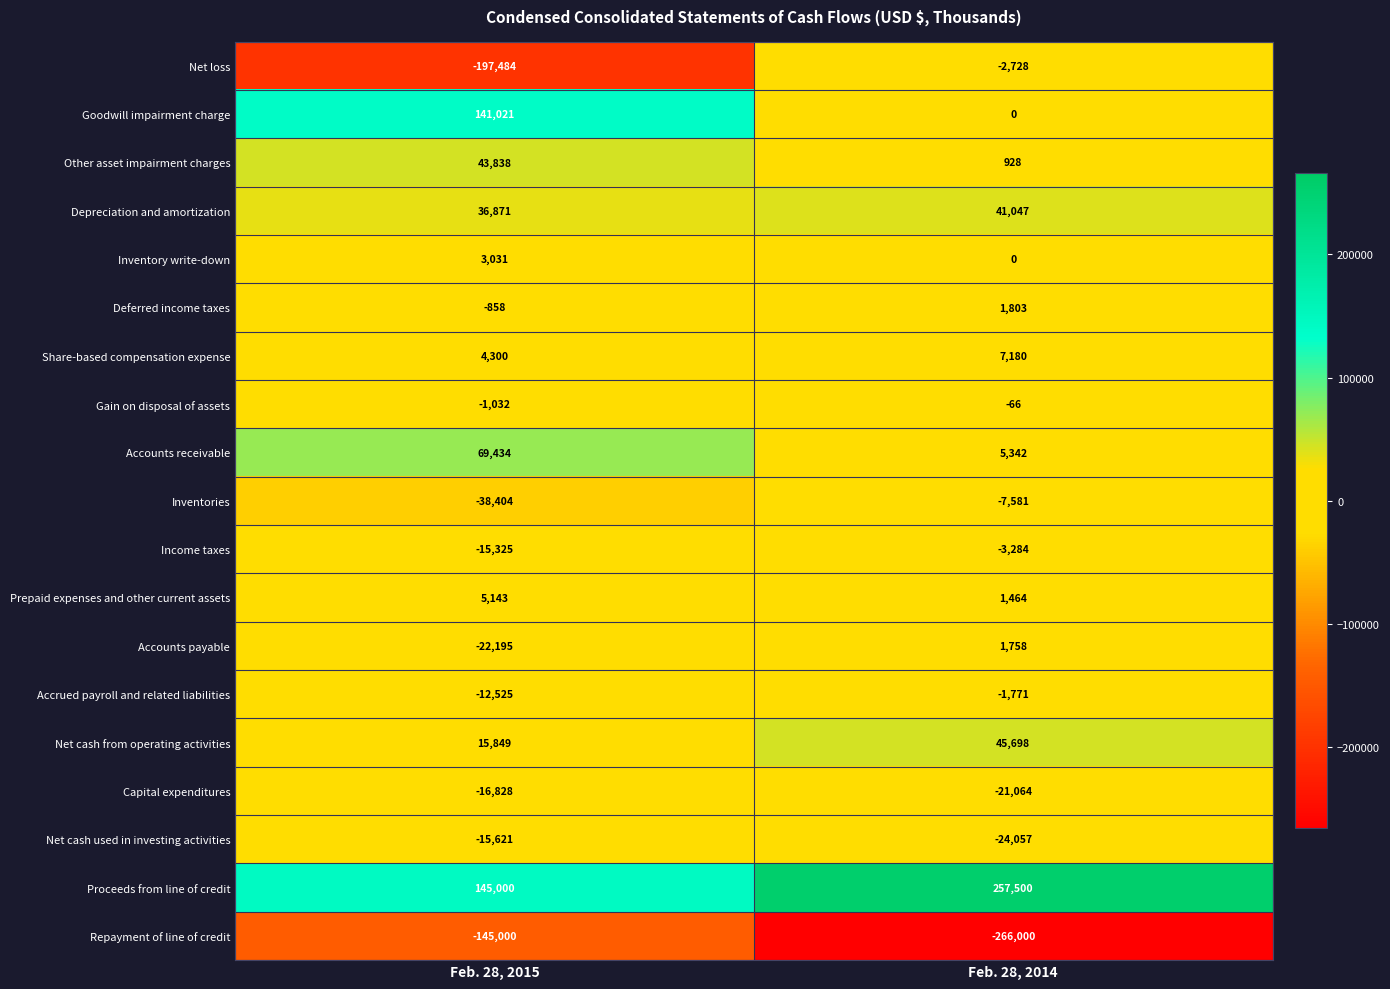

At which label is Net loss closest to -100106?

Feb. 28, 2015